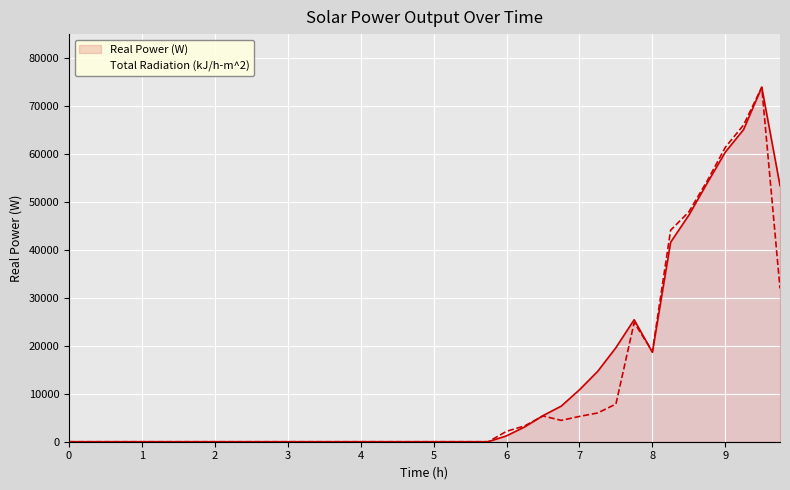

At how many categories does at least one series exceed 73723?

1